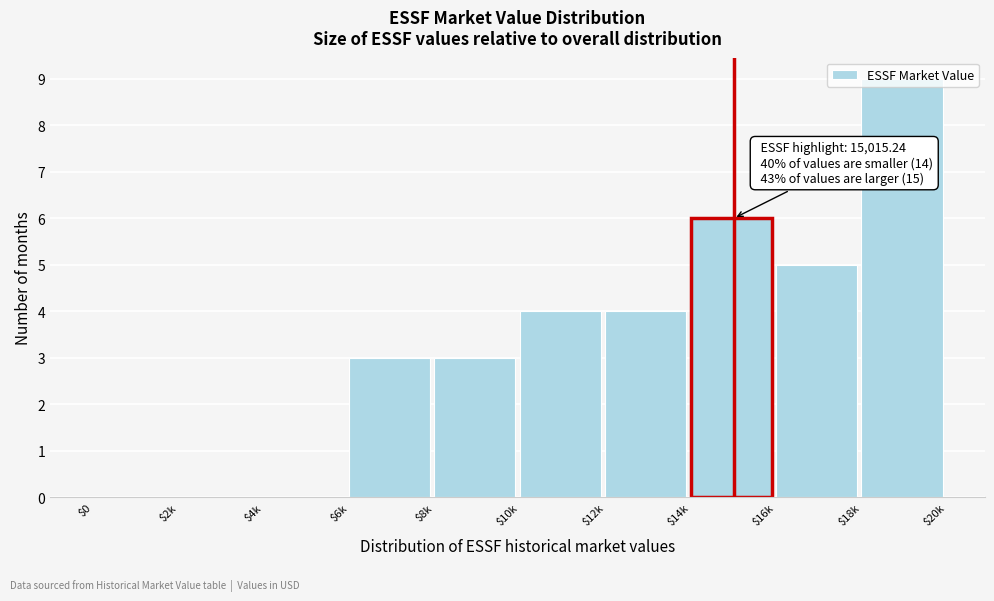

At which category does the chart reach its peak across all series?

$18k